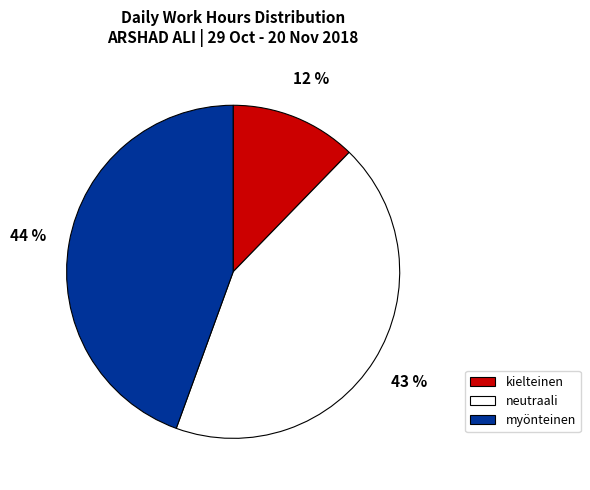

What percentage is the neutraali slice, to the nearest percent?

43%